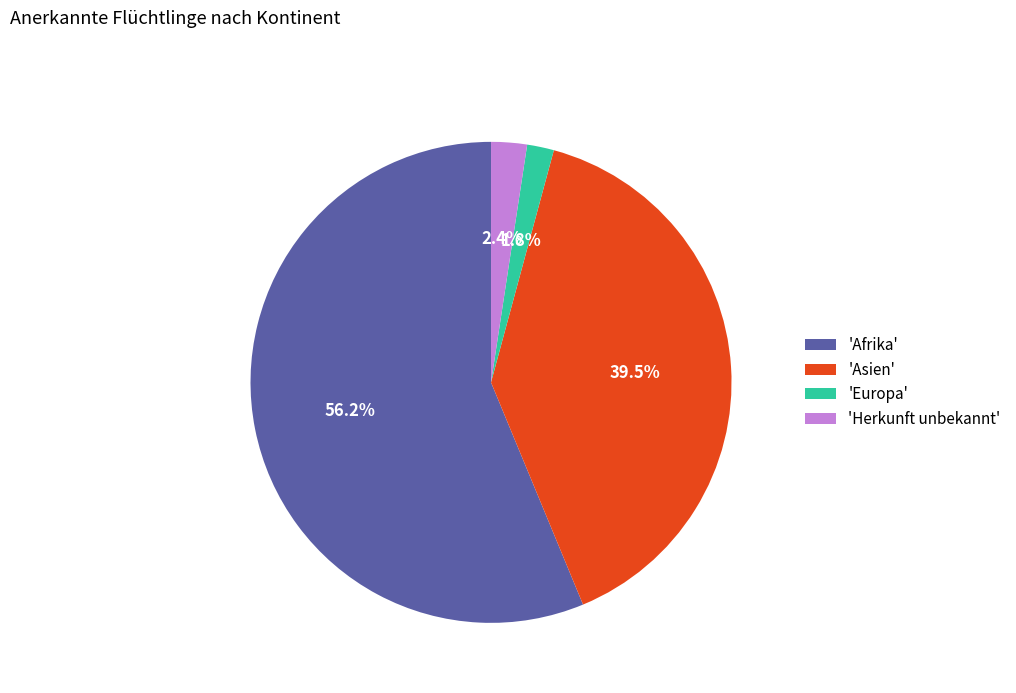

Is there any slice that represents more than half of the pie?

Yes